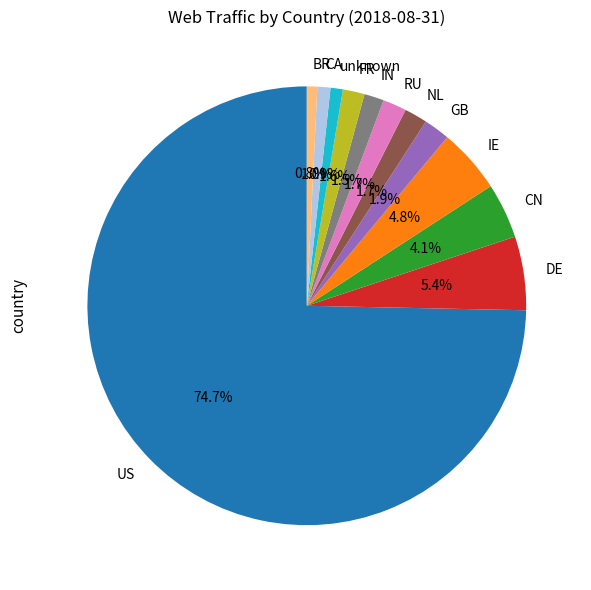

To the nearest percent, what is the difference between the largest and smallest slice percentages?

74%